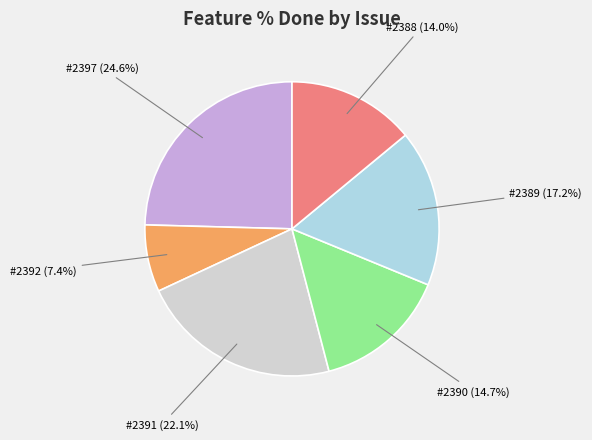

To the nearest percent, what is the difference between the largest and smallest slice percentages?

17%